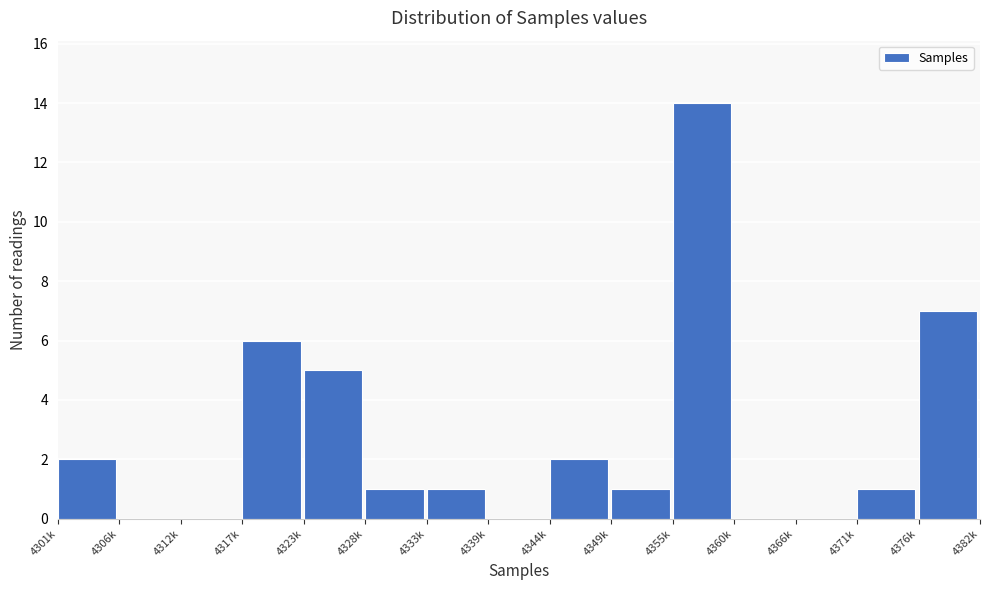

Reading left to right, list all the values displayed in this chart.

4301k=2	4306k=0	4312k=0	4317k=6	4323k=5	4328k=1	4333k=1	4339k=0	4344k=2	4349k=1	4355k=14	4360k=0	4366k=0	4371k=1	4376k=7